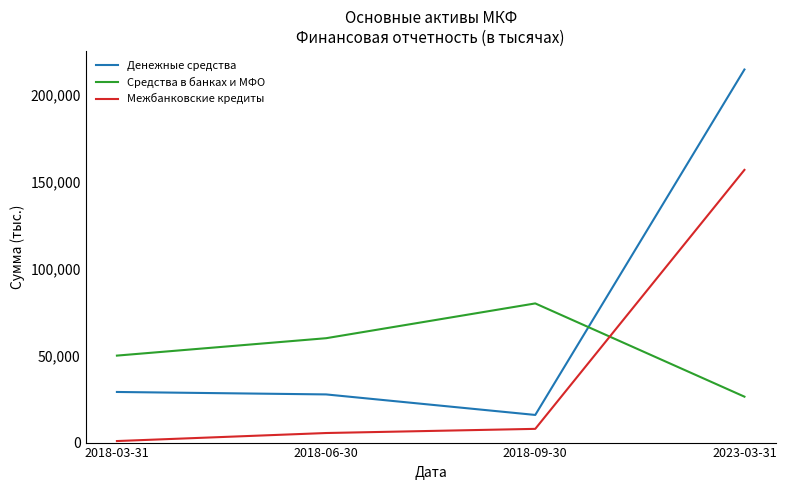

Rank the series at 2023-03-31 from lowest to highest value.

Средства в банках и МФО, Межбанковские кредиты, Денежные средства